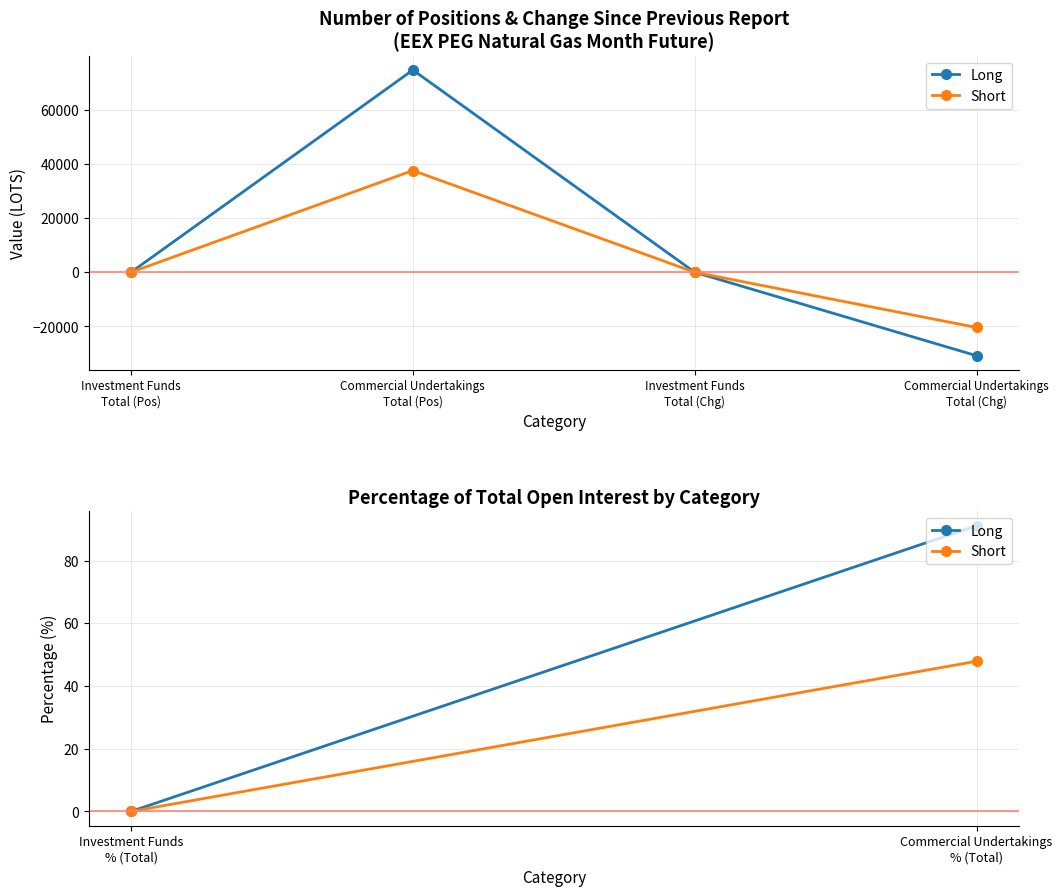

What is the difference between the highest and lowest values at Commercial Undertakings
Total (Pos)?

37060.9